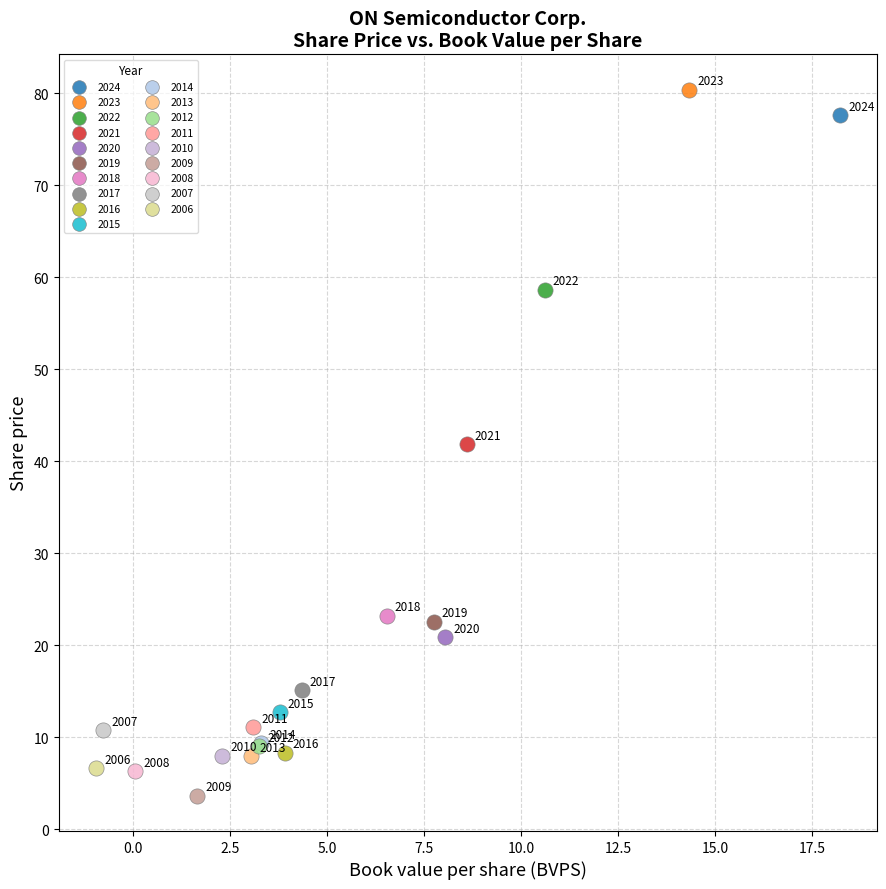

What are all the series names shown in the legend?

2024, 2023, 2022, 2021, 2020, 2019, 2018, 2017, 2016, 2015, 2014, 2013, 2012, 2011, 2010, 2009, 2008, 2007, 2006